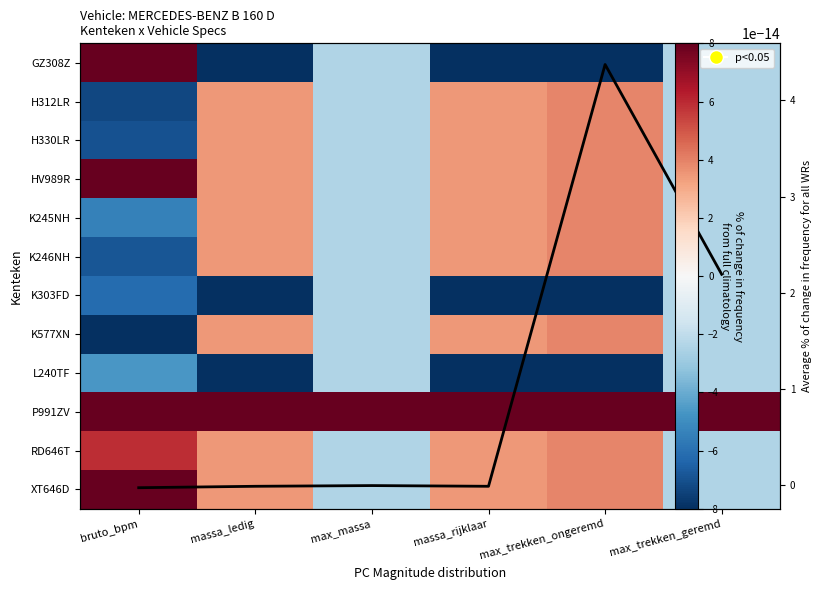

What is the average value of the K577XN series?

-0.5